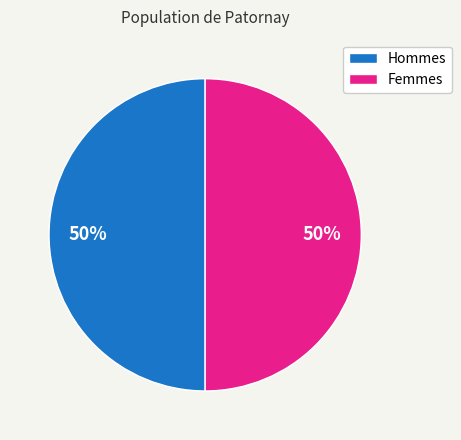

Do Hommes and Femmes together represent more than half of the pie?

Yes